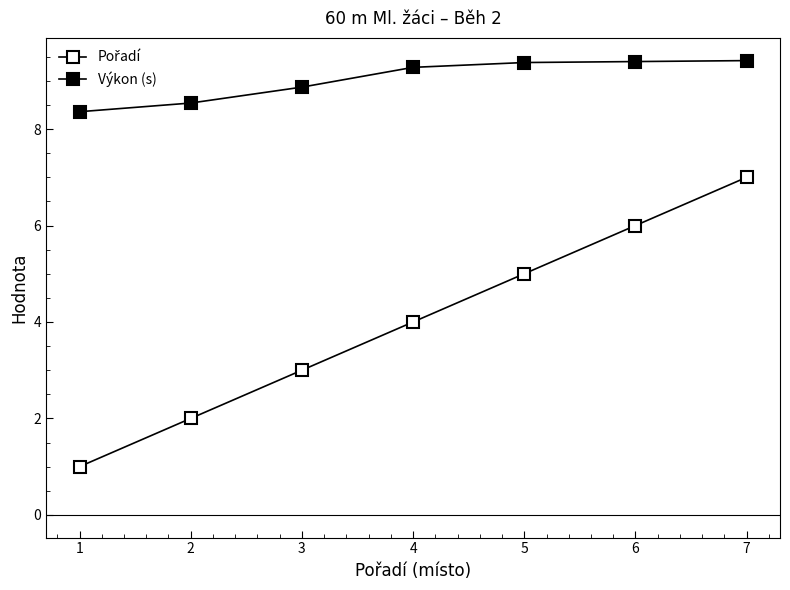

How many Výkon (s) values are between 8 and 9?

3